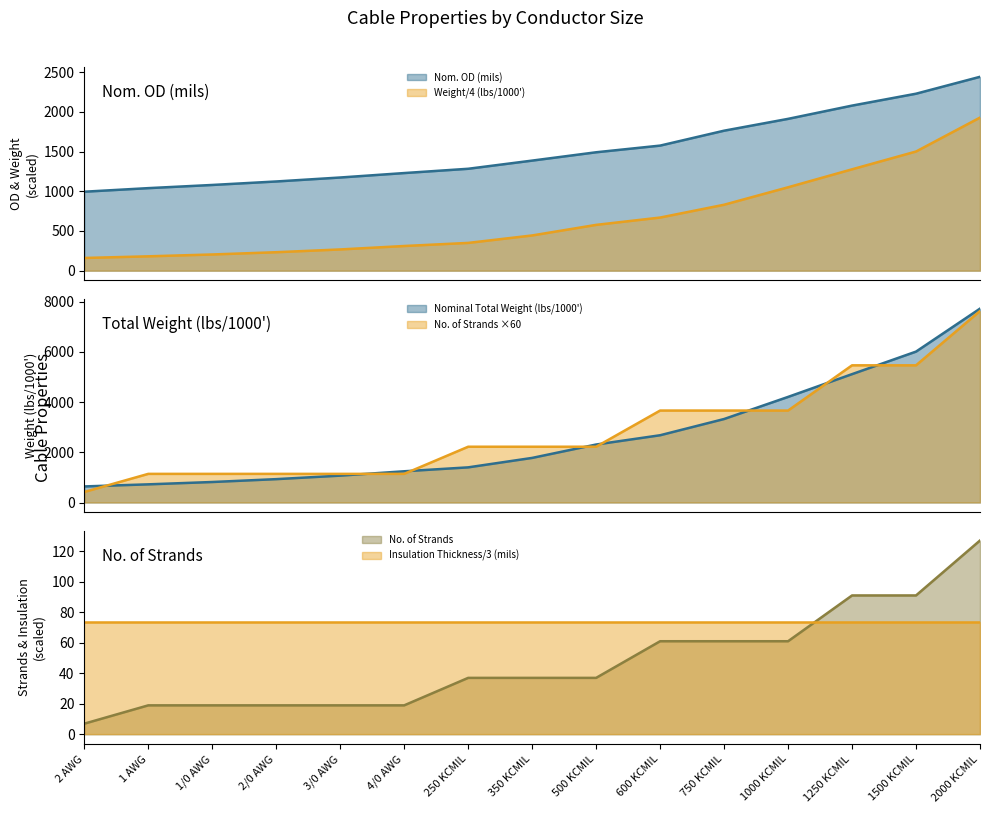

What is the total value across all series at 4/0 AWG?

2680.8